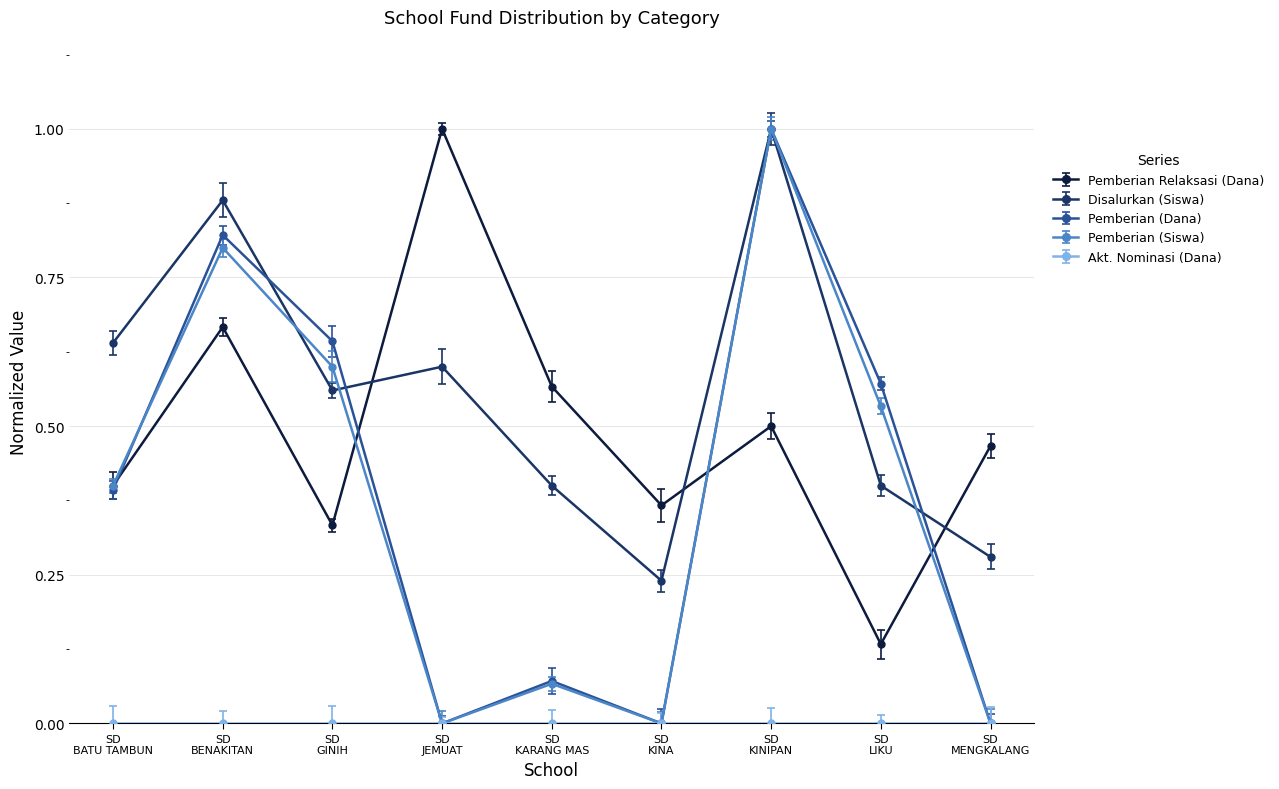

Where is Pemberian (Siswa) nearest to the value 0?

SD NEGERI JEMUAT